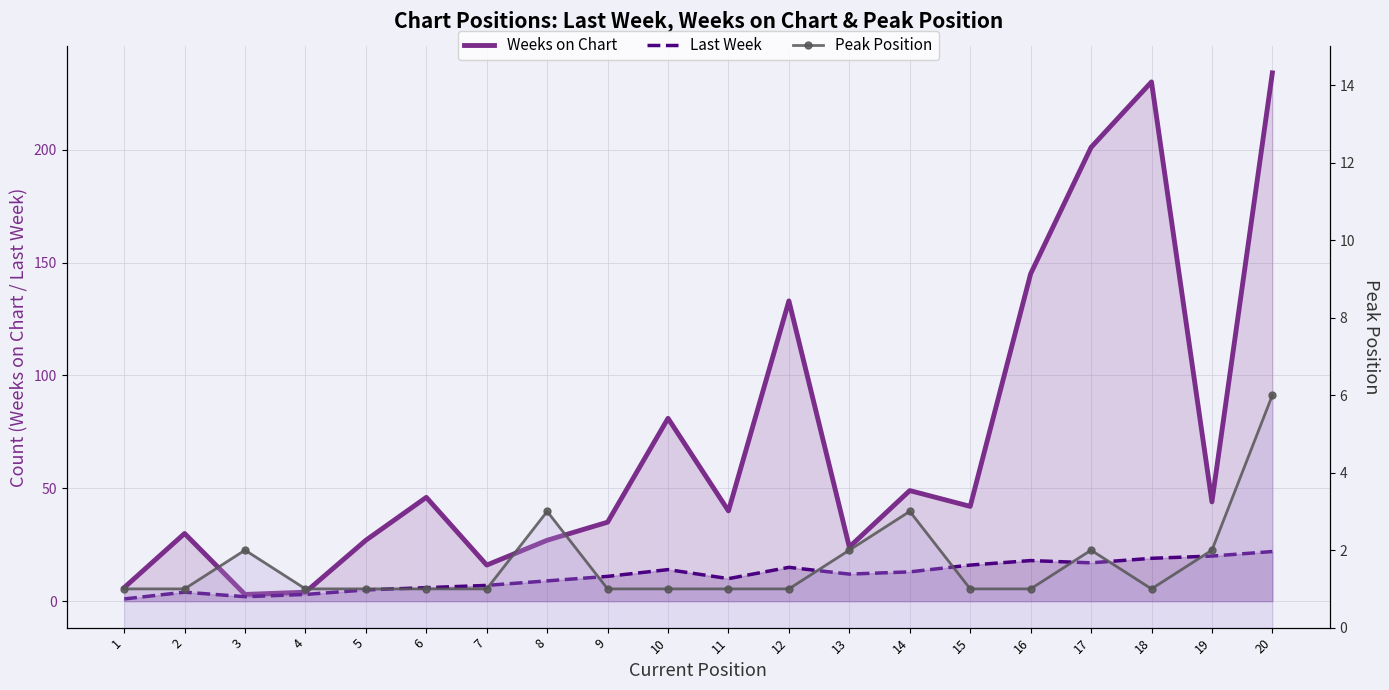

What is the total value across all series at 5?

33